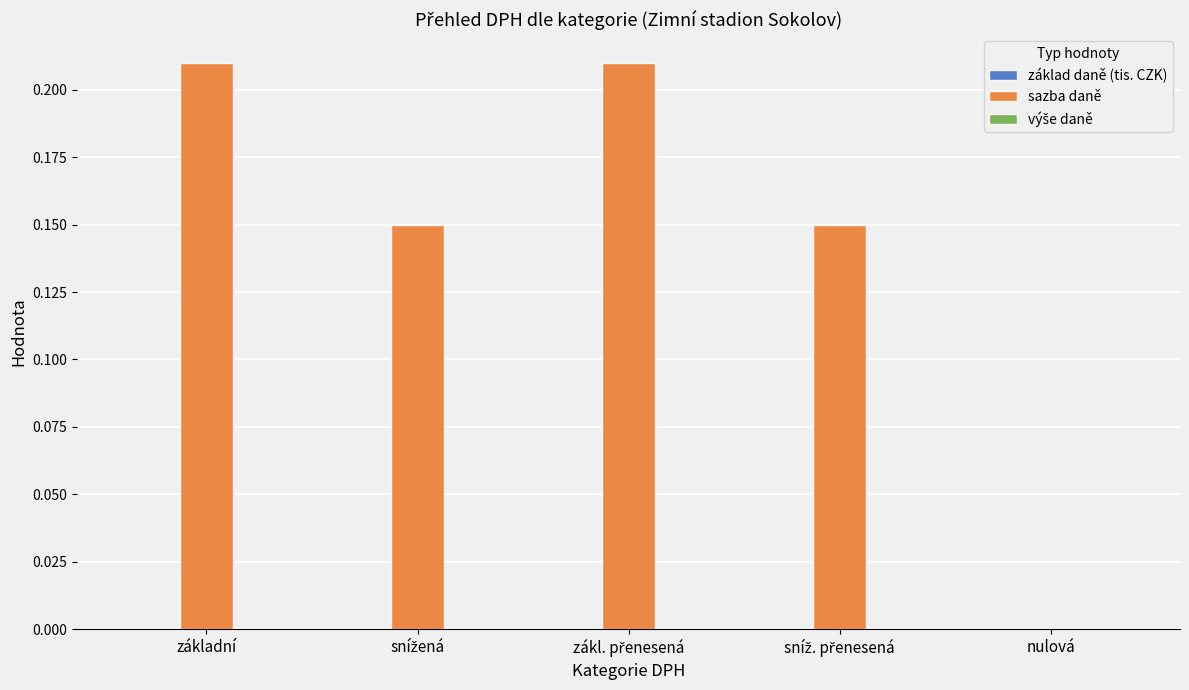

What is the sum of all values?

0.7